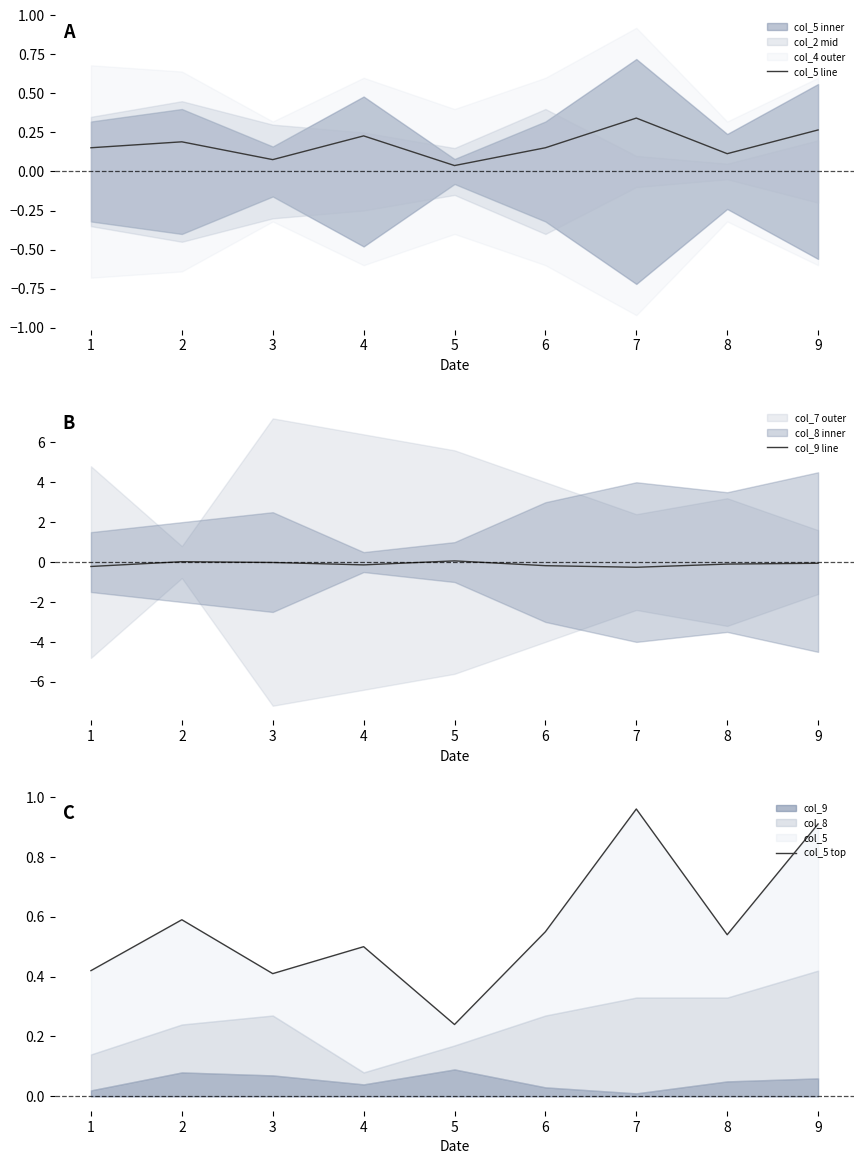

Reading left to right, transcribe all the data shown in this chart.

col_5 line: 0.2	0.2	0.1	0.2	0.0	0.2	0.3	0.1	0.3
col_9 line: -0.2	0.0	-0.0	-0.1	0.1	-0.2	-0.3	-0.1	-0.1
col_5 top: 0.4	0.6	0.4	0.5	0.2	0.6	1.0	0.5	0.9